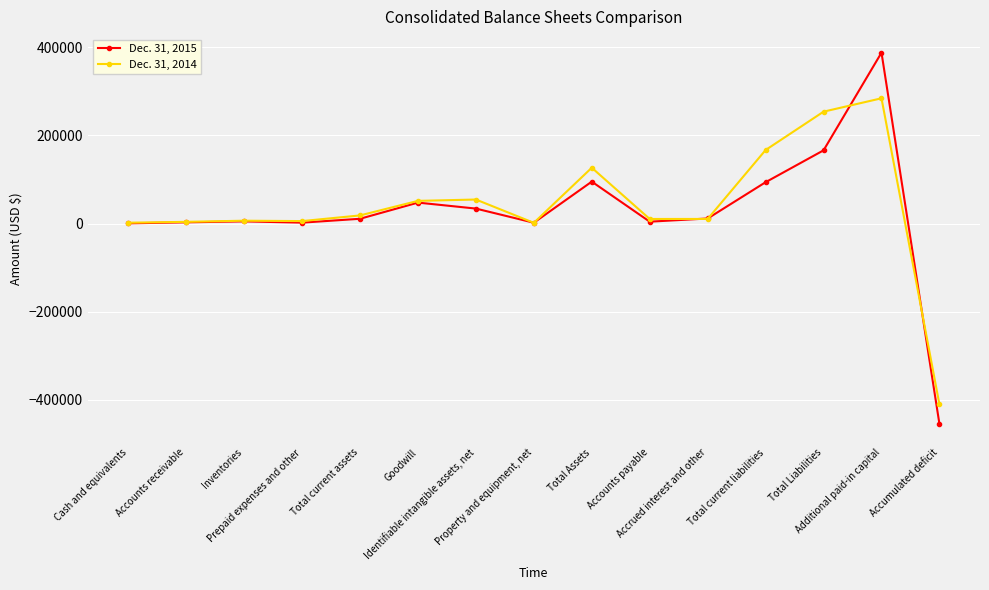

At which category does the chart reach its minimum across all series?

Accumulated deficit